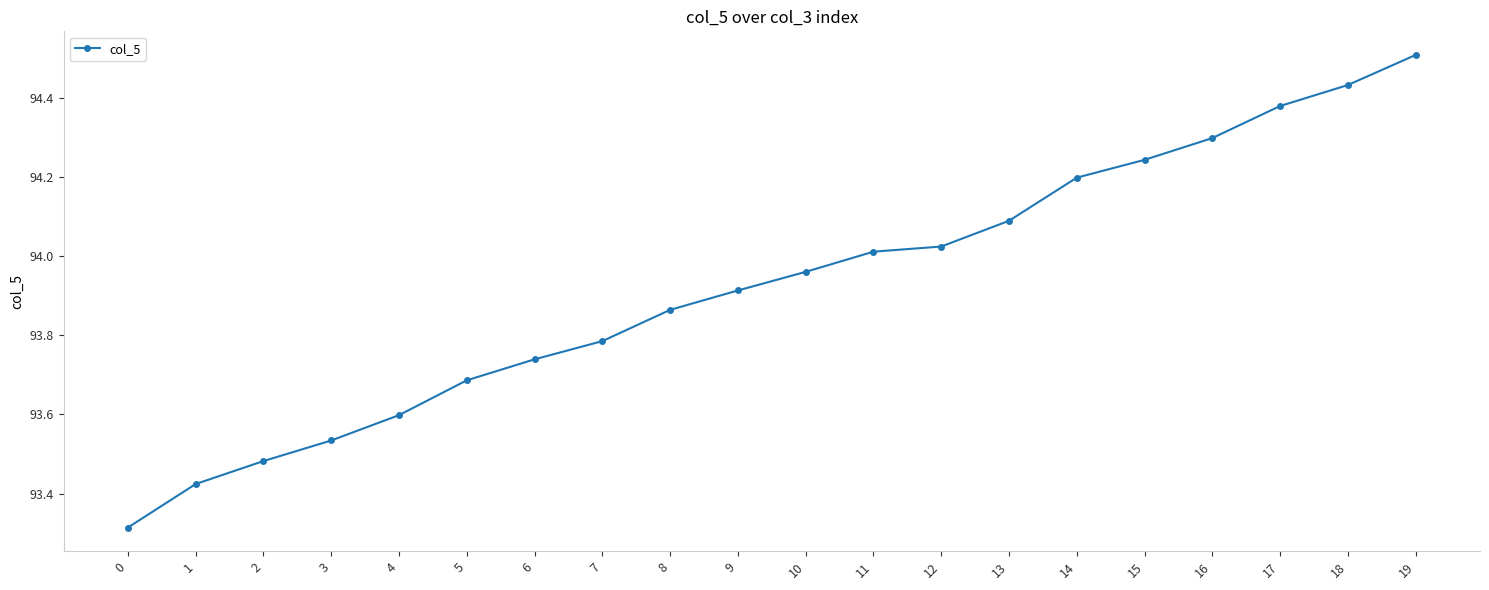

What is the approximate value at 16?

94.3